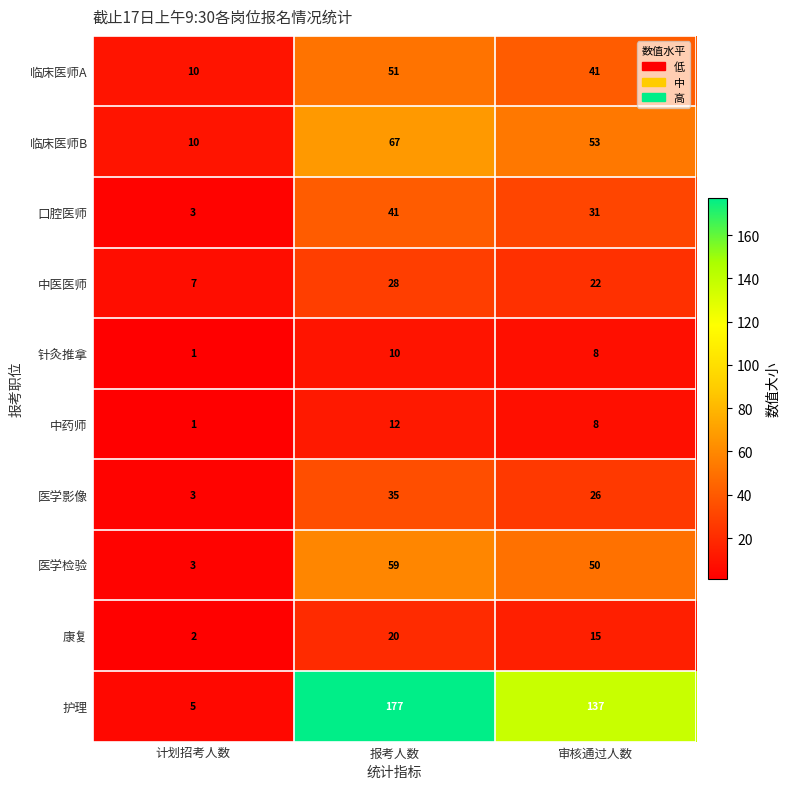

Which series has the widest spread of values?

护理